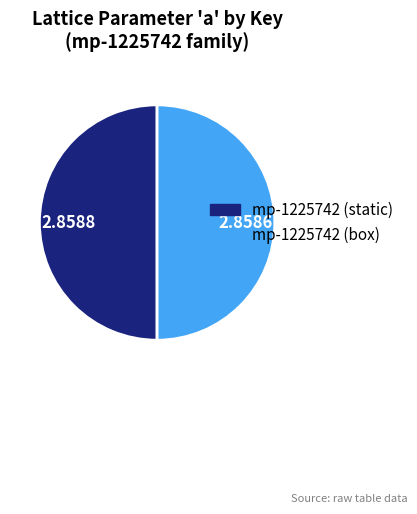

Do mp-1225742 (static) and mp-1225742 (box) together represent more than half of the pie?

Yes